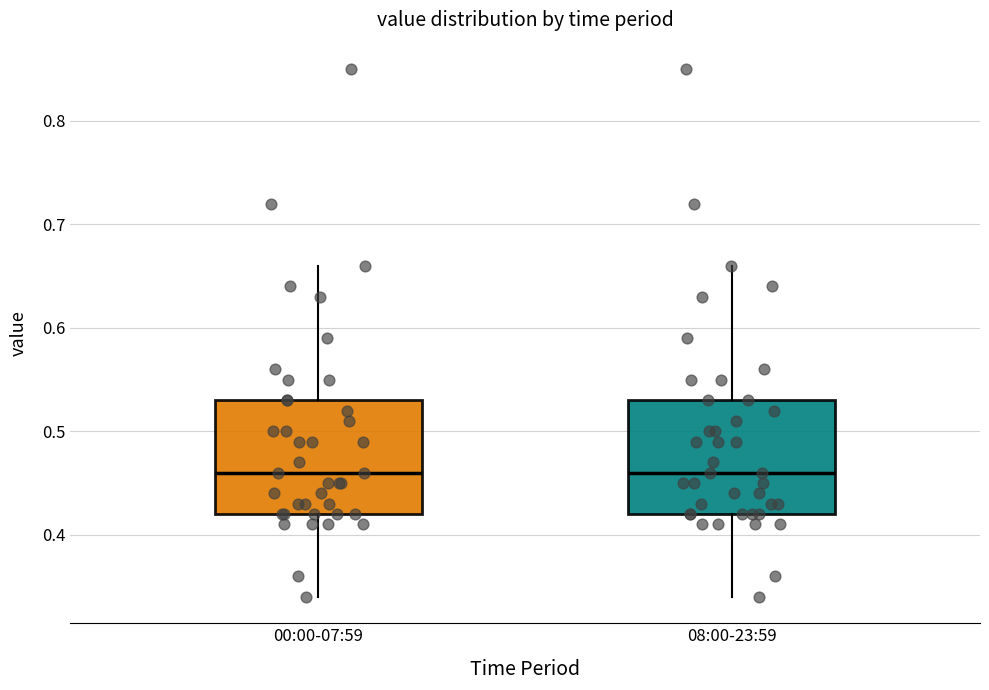

Where does the median line of the box for 08:00-23:59 sit on the y-axis? The values are not printed on the chart, so give them approximately, as read against the axis.

0.46